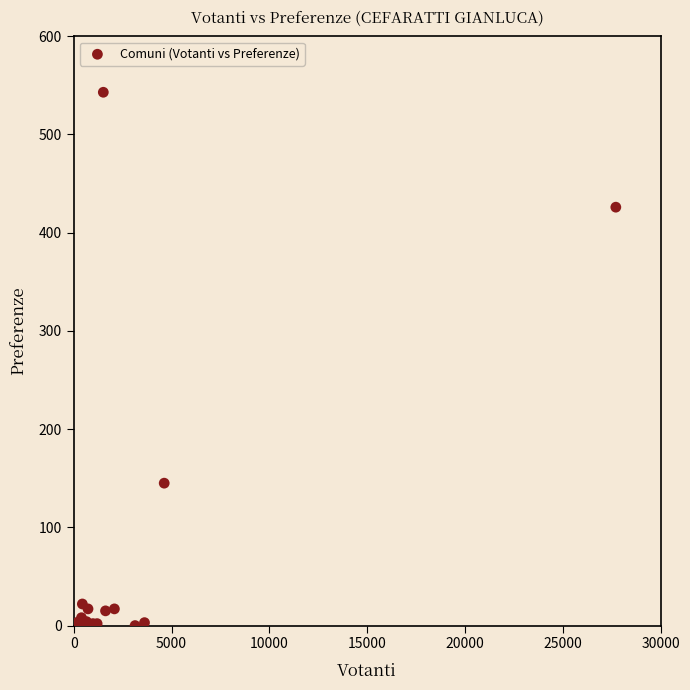

What Y value in the scatter plot is closest to 271?

145